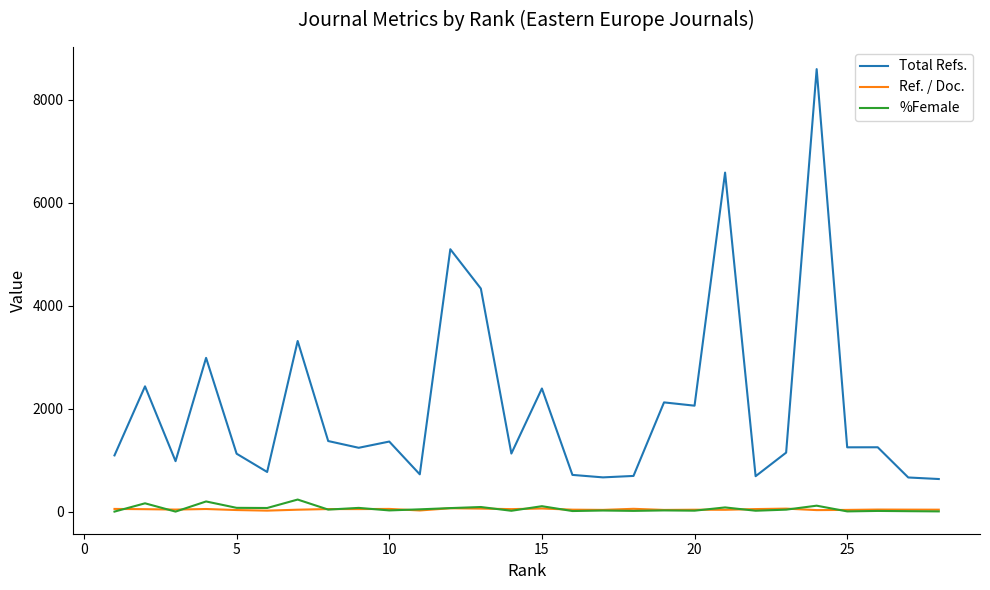

Count the number of categories in the chart.

28